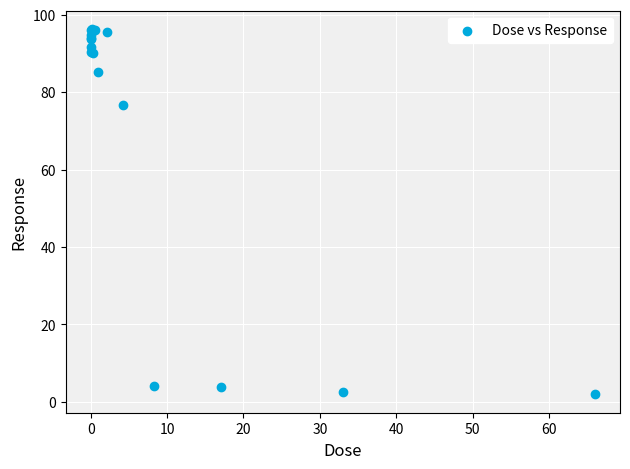

What Y value in the scatter plot is closest to 49?

76.7